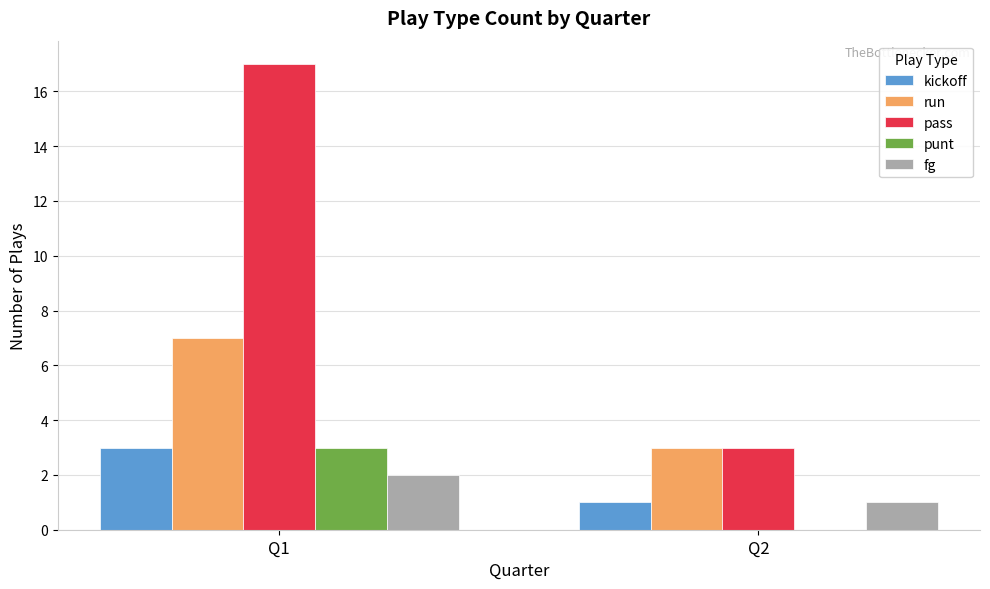

What is the maximum value shown in the chart?

17